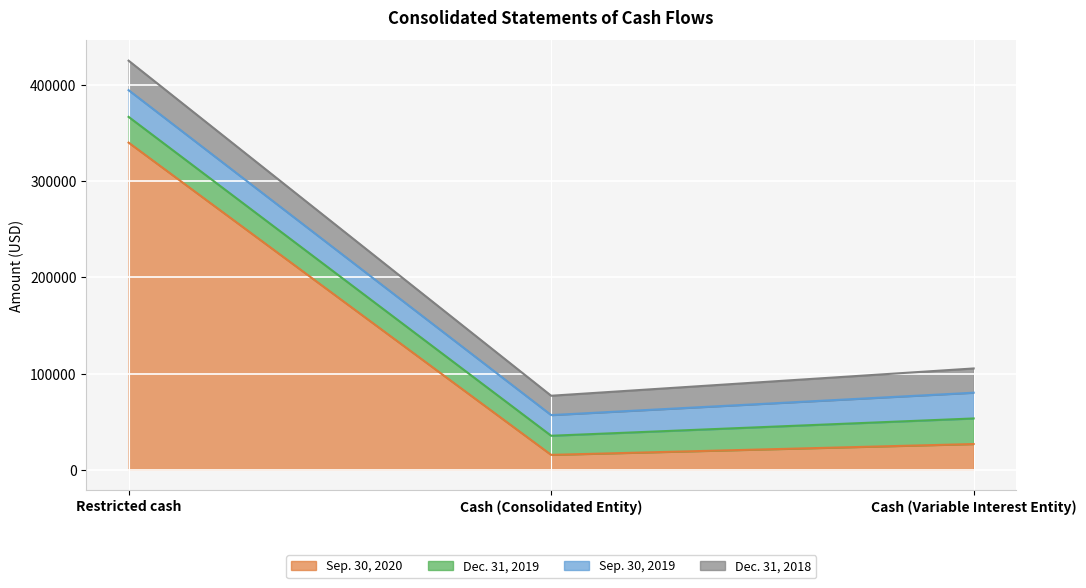

Is the value of Sep. 30, 2020 at Cash (Variable Interest Entity) greater than the value of Dec. 31, 2019 at Restricted cash?

Yes